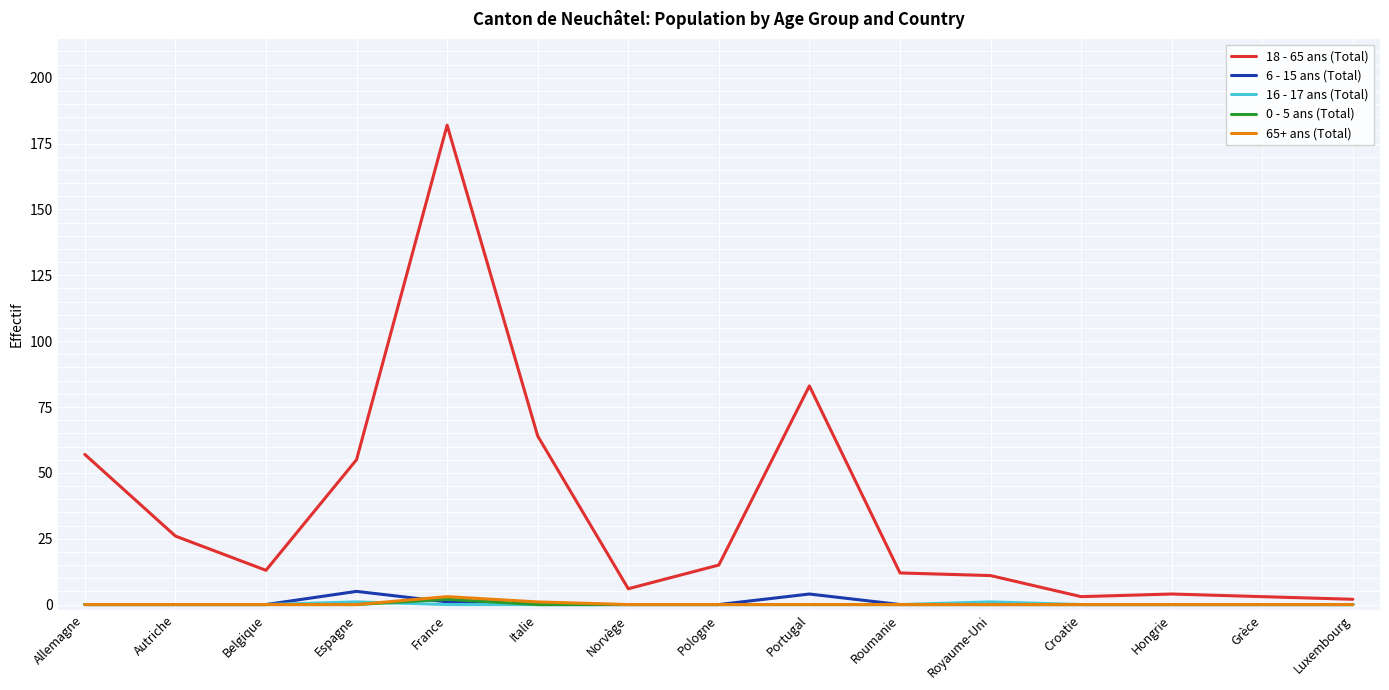

Which series has the largest total across all categories?

18 - 65 ans (Total)